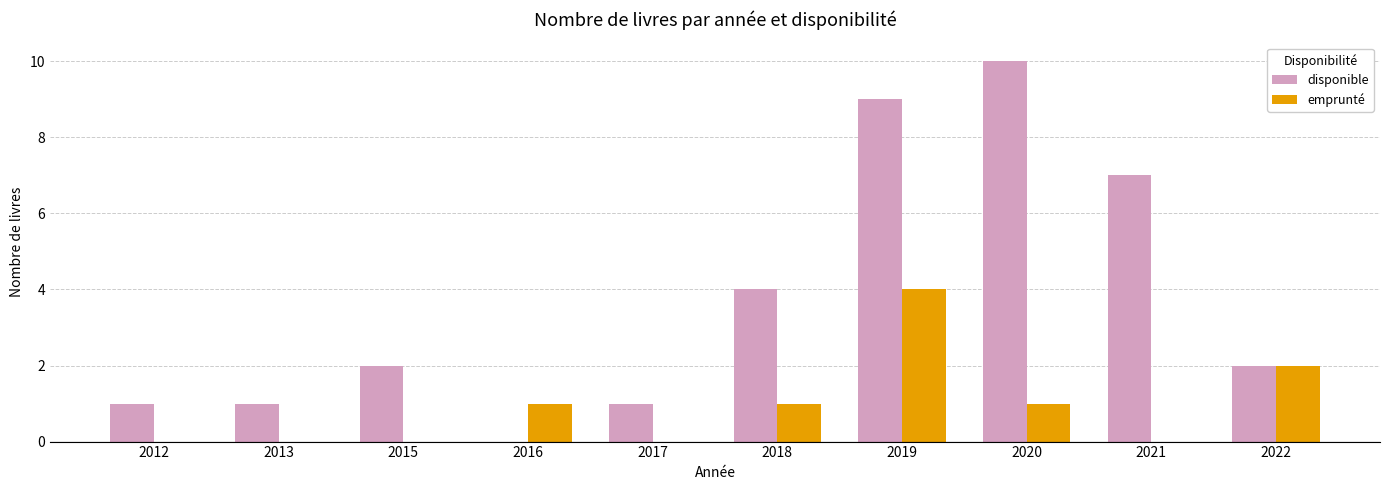

How many values in disponible are above zero?

9